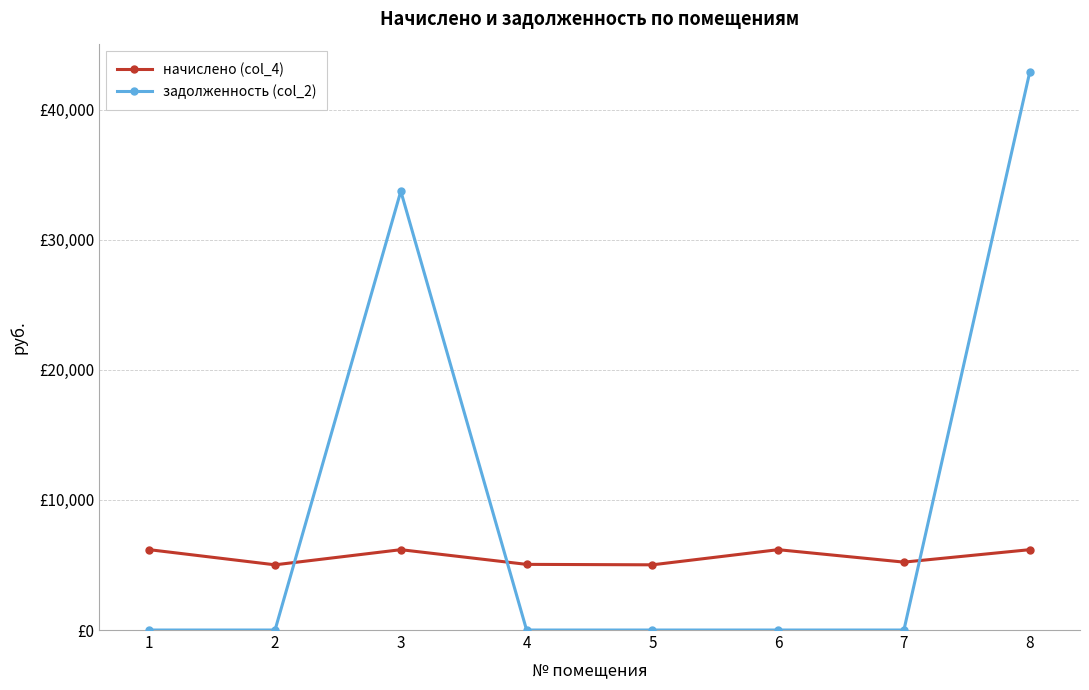

Which category has the lowest value in the задолженность (col_2) series?

1